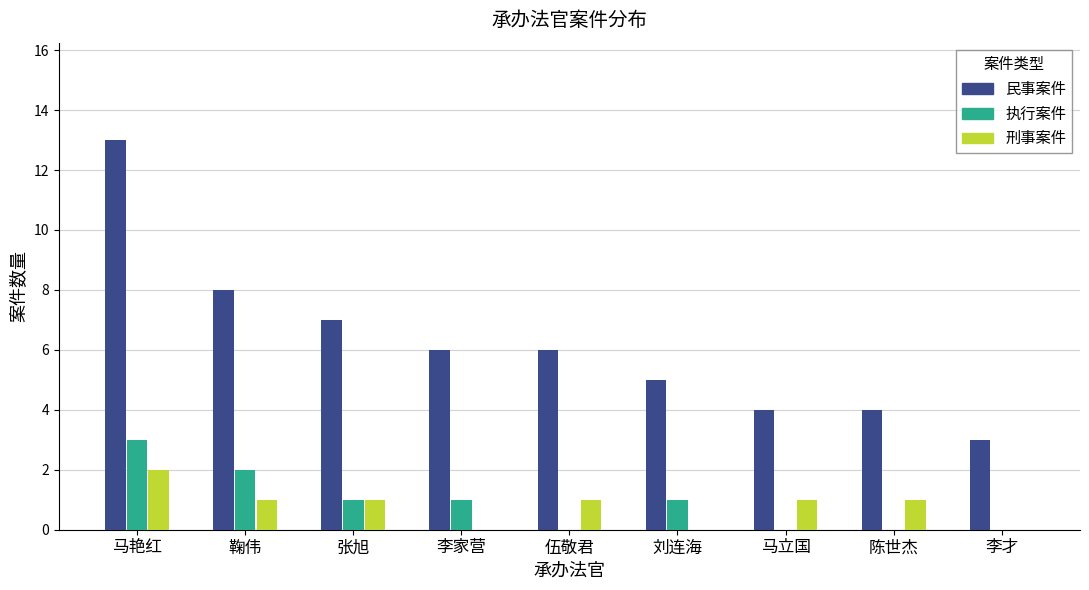

Is the value of 民事案件 at 伍敬君 greater than the value of 刑事案件 at 刘连海?

Yes